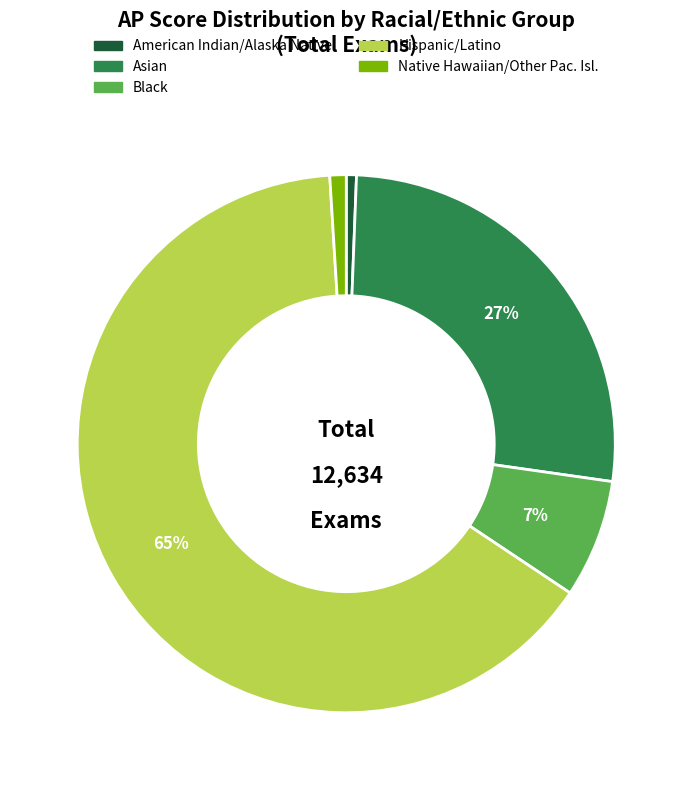

To the nearest percent, what is the average slice percentage?

20%